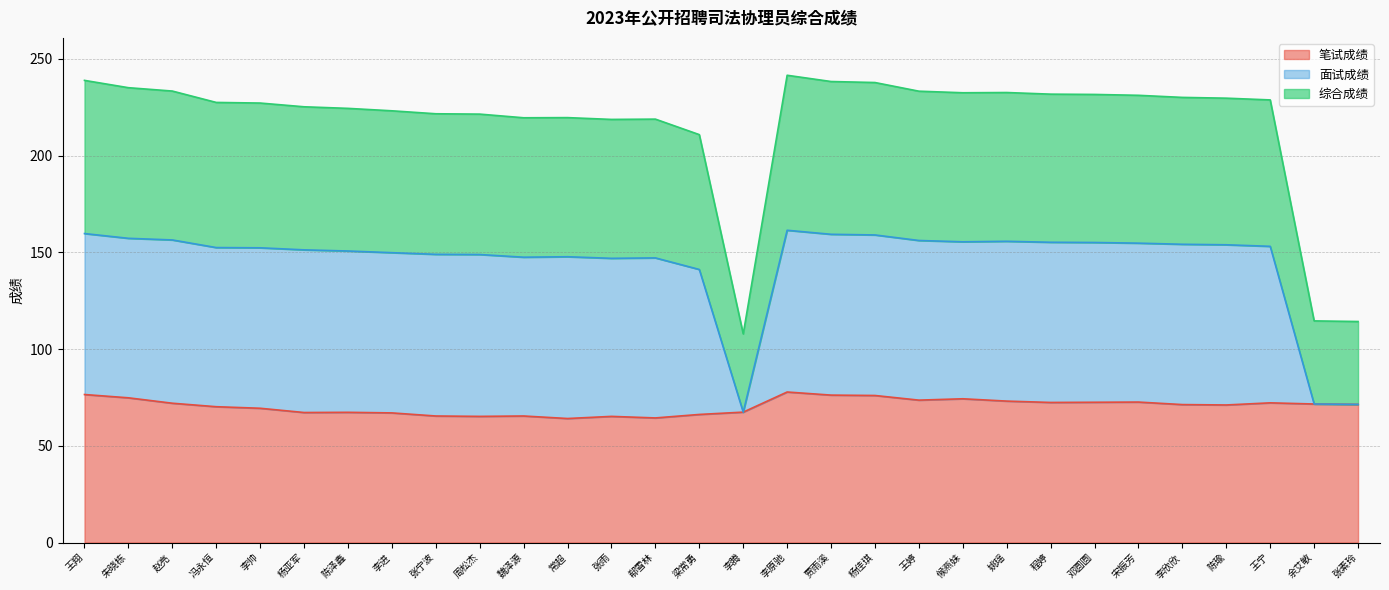

True or false: 笔试成绩 has a value of 120.3 at 邓圆圆.

False